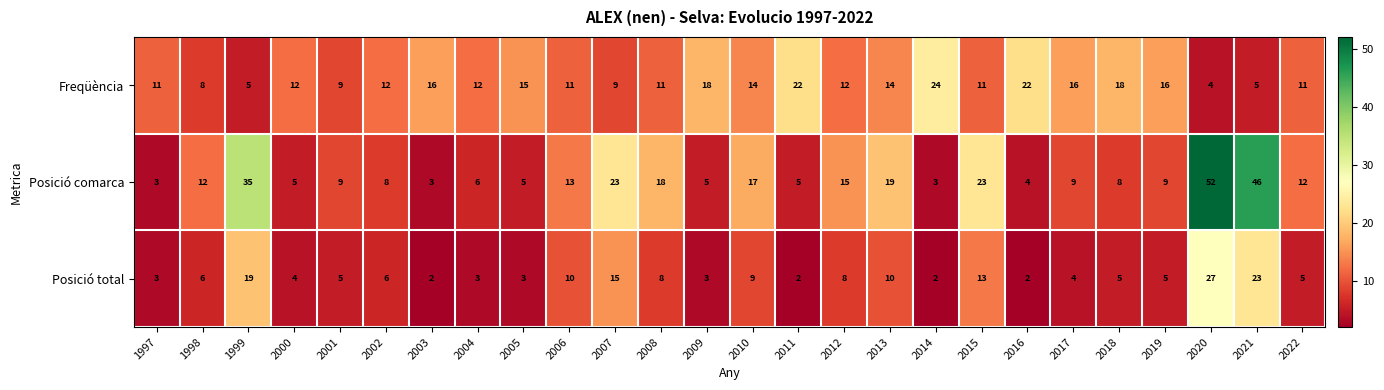

What is the greatest value displayed?

52